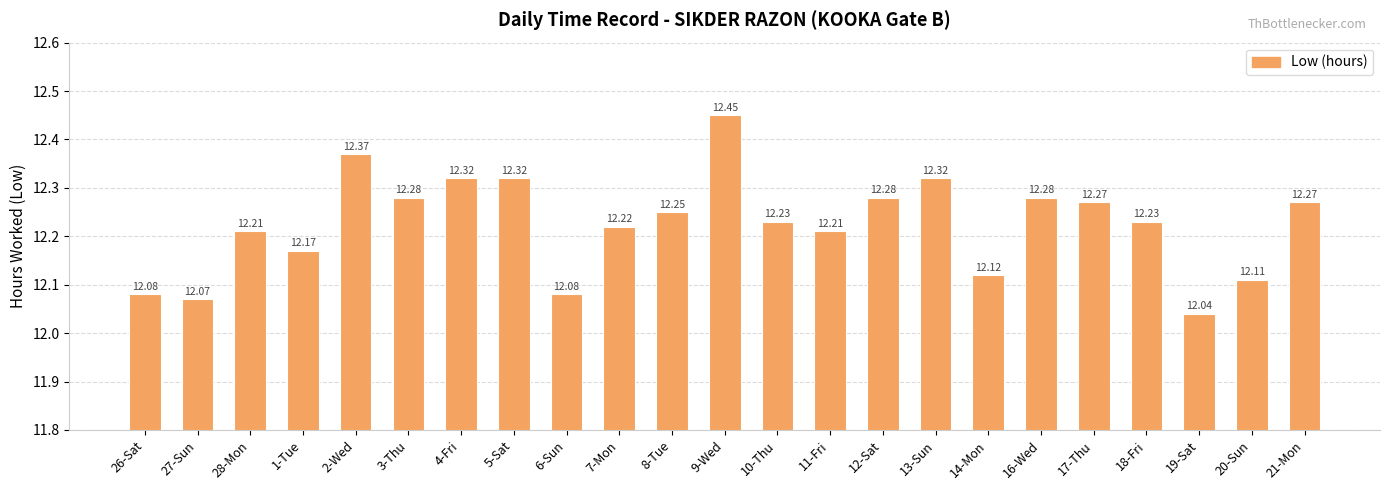

What is the difference between the maximum and second lowest values?

0.4